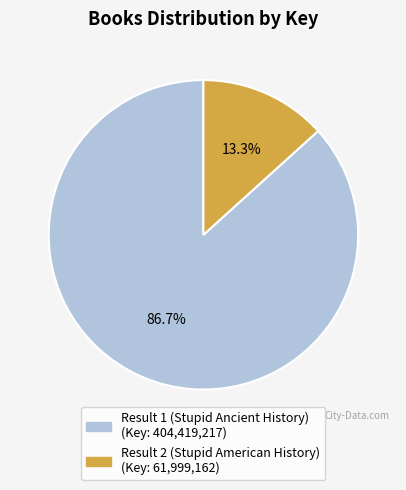

Does Result 1 (Stupid Ancient History) represent more than half of the total?

Yes